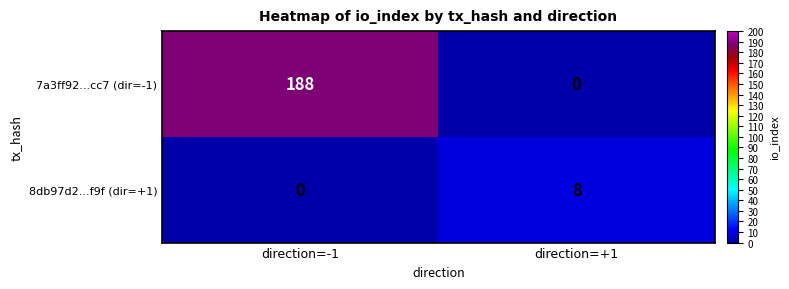

Which series has the widest spread of values?

7a3ff92...cc7 (dir=-1)